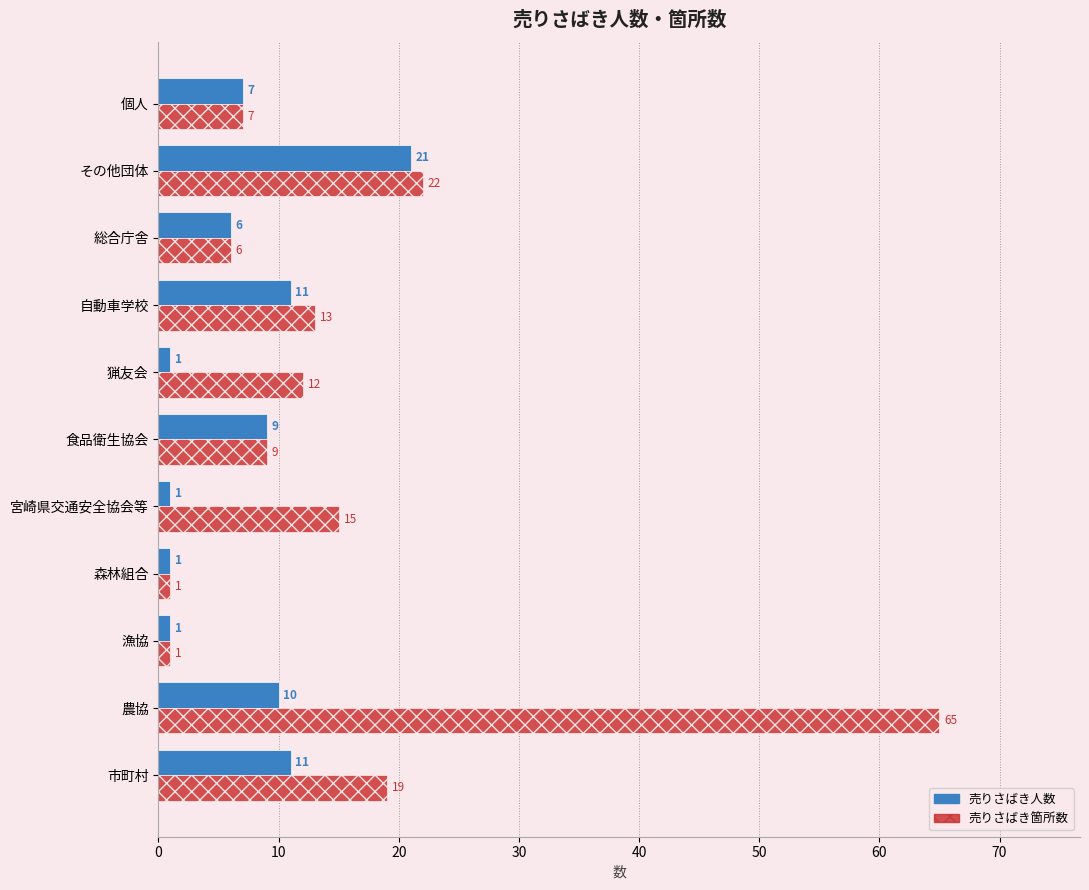

At which category is the sum across all series the highest?

農協